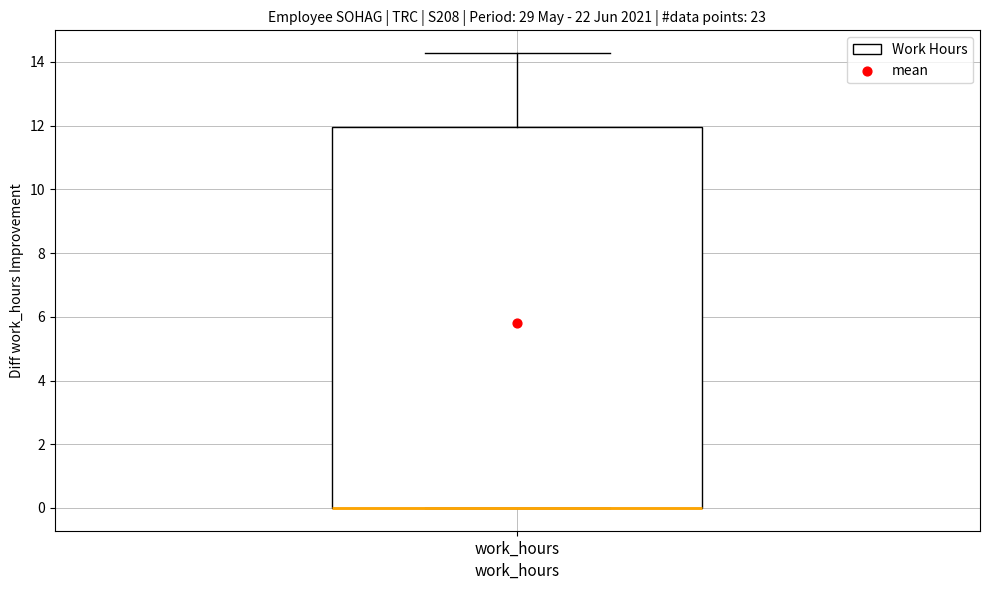

Read this box plot against the y-axis: the position of the median line, the range covered by the box, and the ends of both whiskers. The values are not printed on the chart, so give them approximately, as read against the axis.

median 0.0 (drawn on the box's lower edge), box 0.0 to 12.0, whiskers 0.0 to 14.2